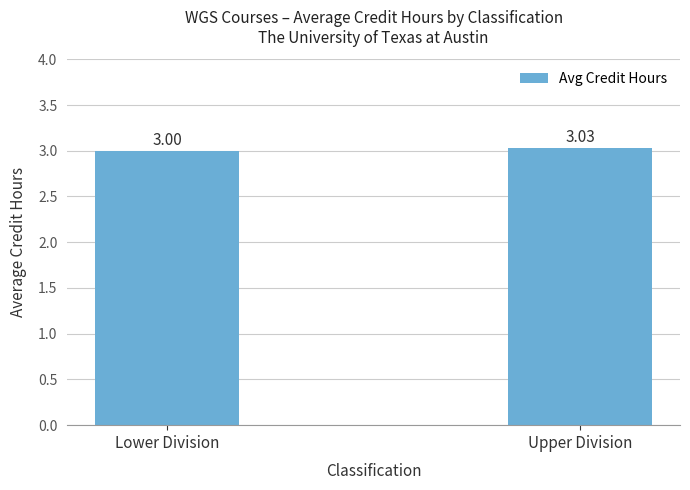

Is it true that the value at Upper Division is 3.0?

True